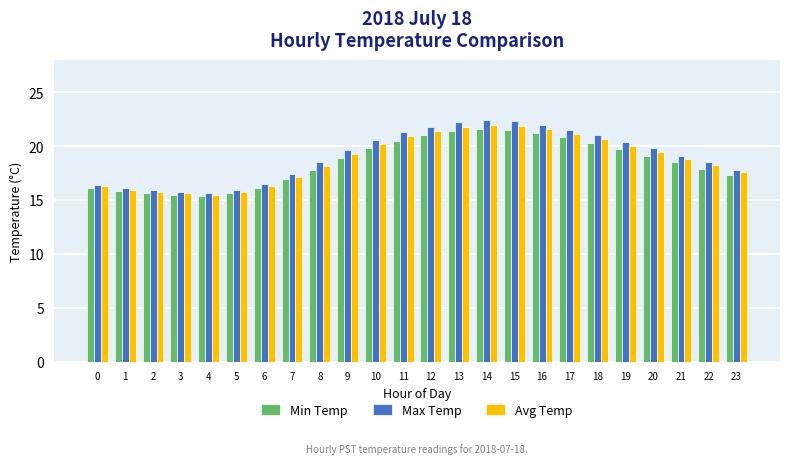

Rank the series by their maximum value, from highest to lowest.

Max Temp, Avg Temp, Min Temp